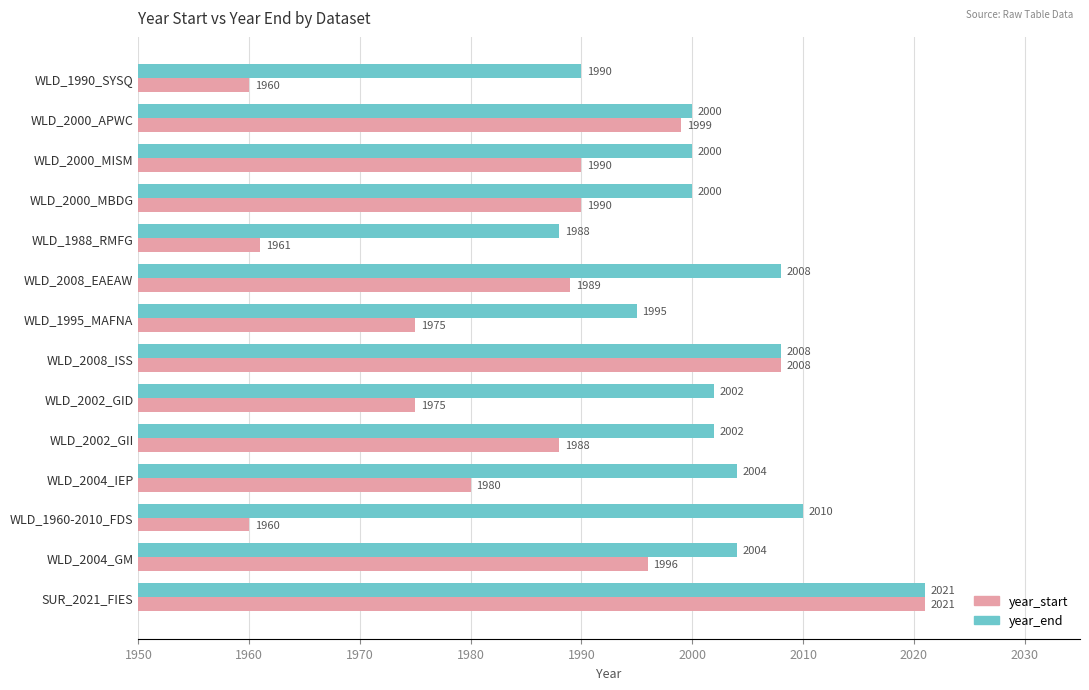

Is it true that year_end equals 2002 at WLD_2002_GID?

True